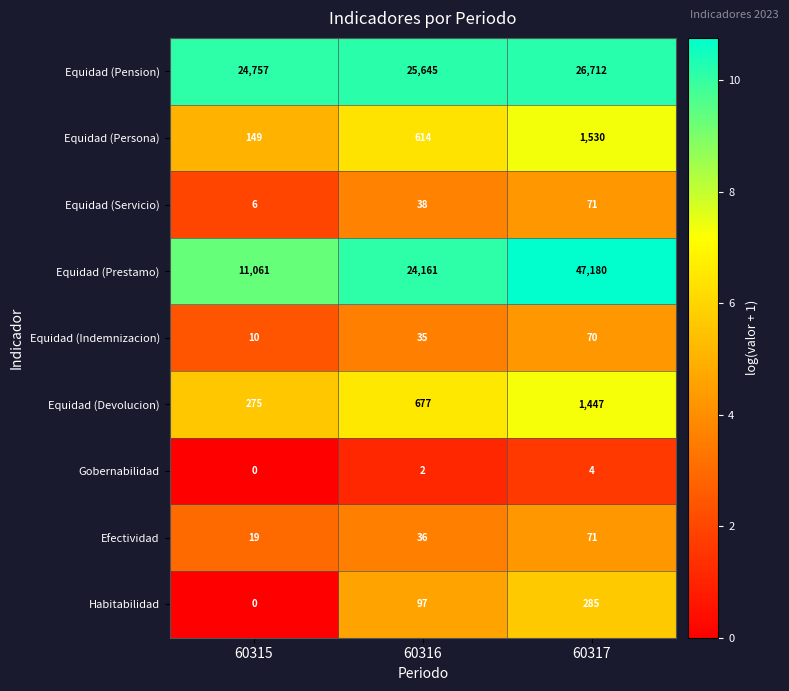

What is the greatest value displayed?

47180